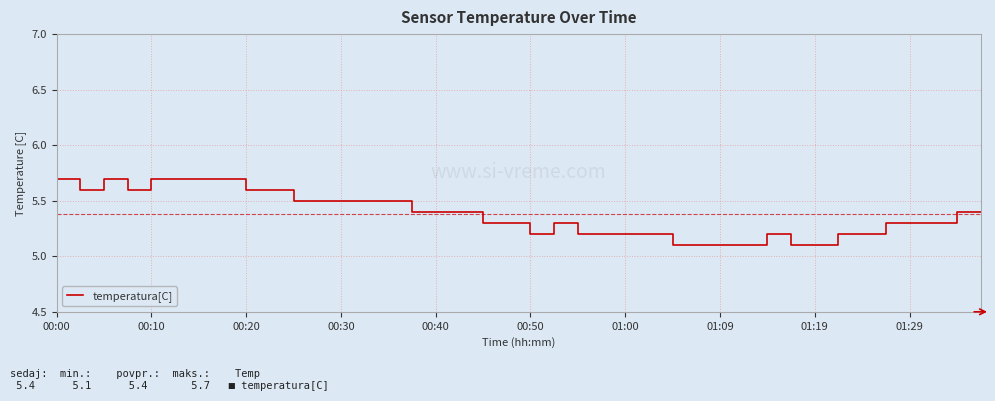

Count the values in the range 5 to 6.

40